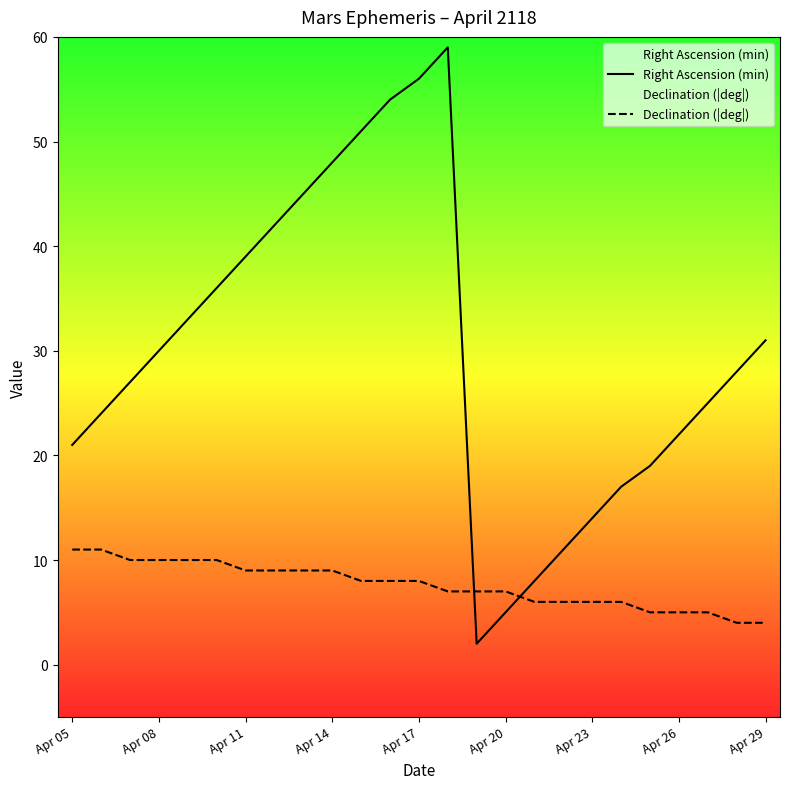

In Right Ascension (min), how many points are lower than both neighbors (excluding endpoints)?

1